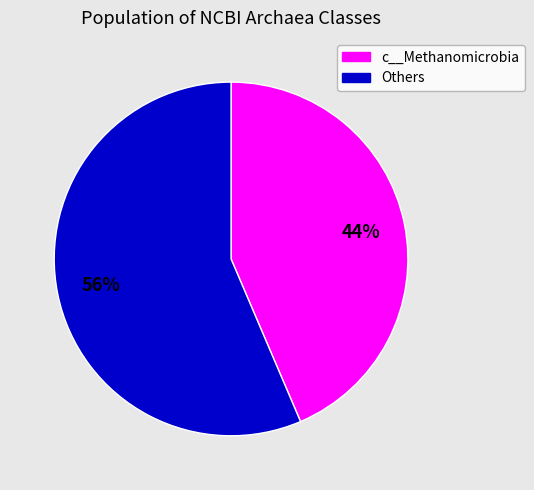

Count the number of slices in the pie.

2